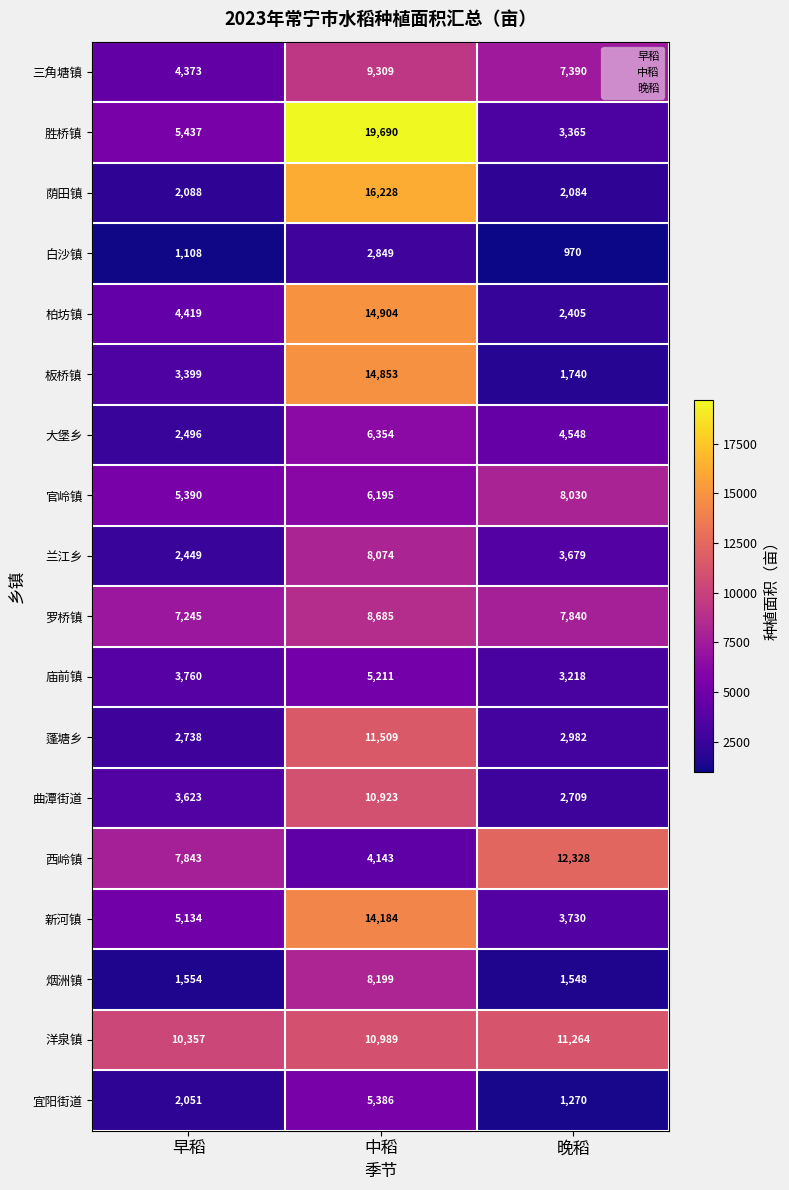

Is it true that 大堡乡 equals 4548 at 晚稻?

True